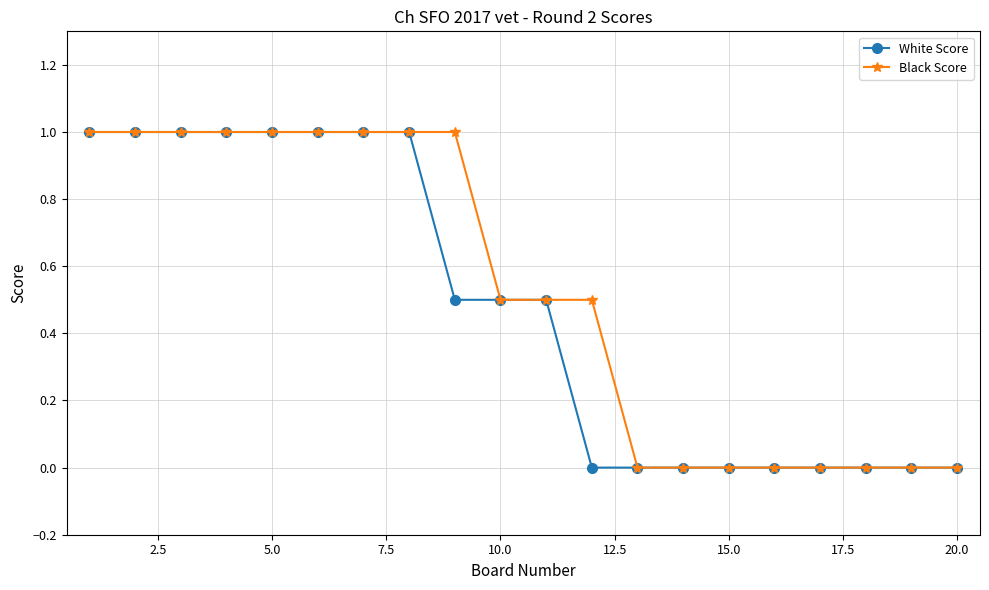

What is the average value of the Black Score series?

0.5